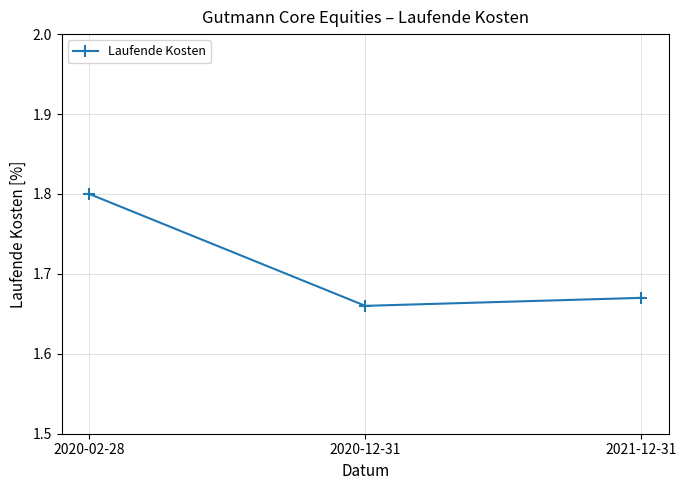

Rank the categories by value from lowest to highest.

2020-12-31, 2021-12-31, 2020-02-28